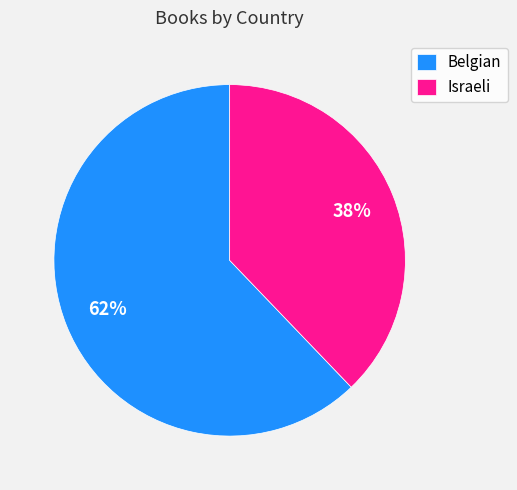

Count the number of slices in the pie.

2